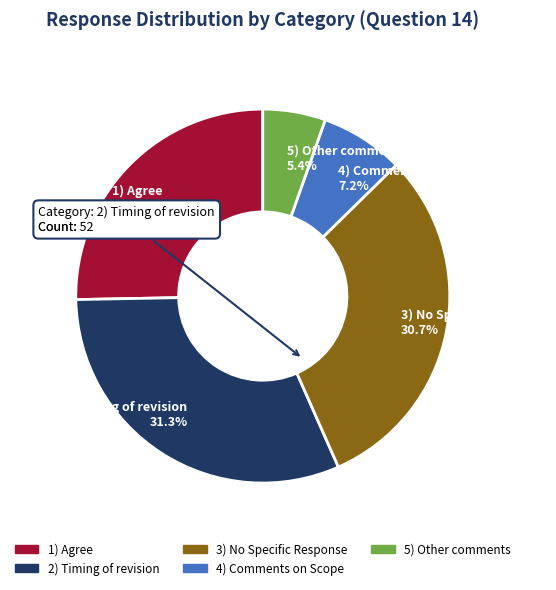

To the nearest percent, what portion does 3) No Specific Response represent?

31%